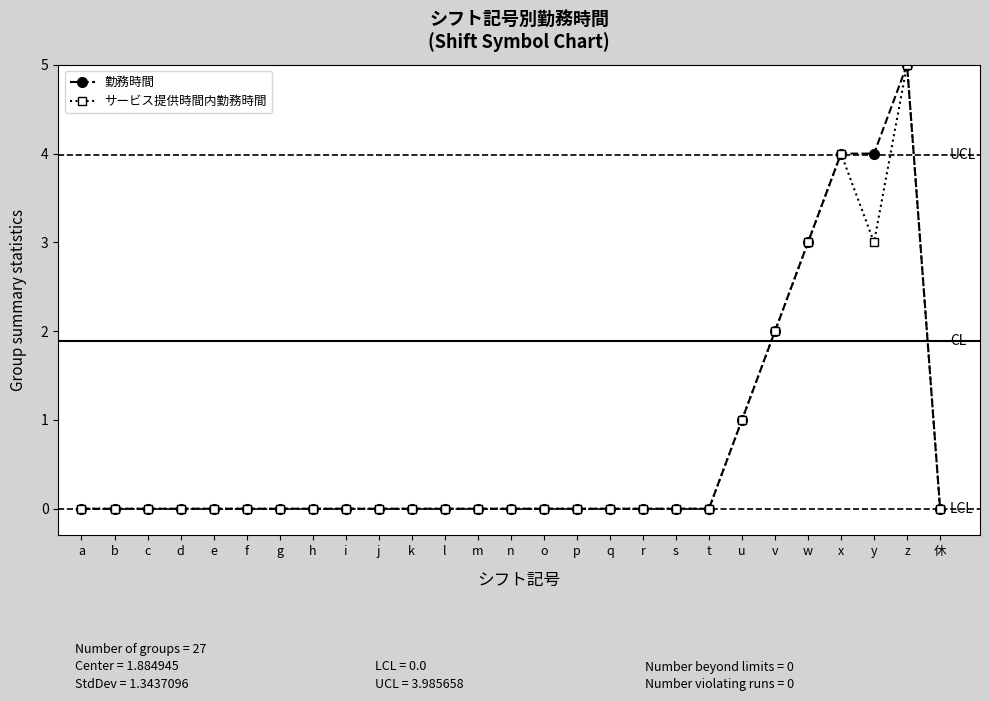

Is it true that サービス提供時間内勤務時間 equals -3 at q?

False